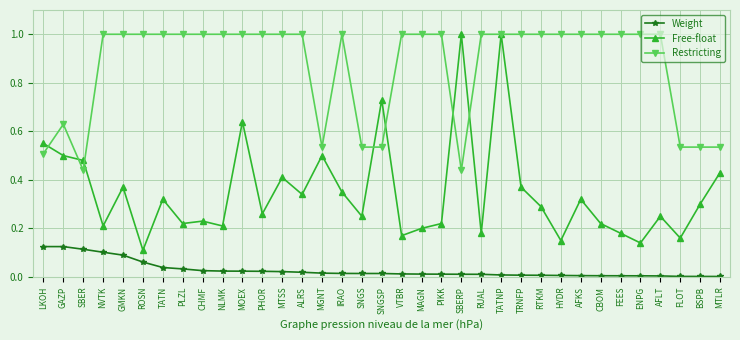

List the series in order of their overall mean, highest first.

Restricting, Free-float, Weight